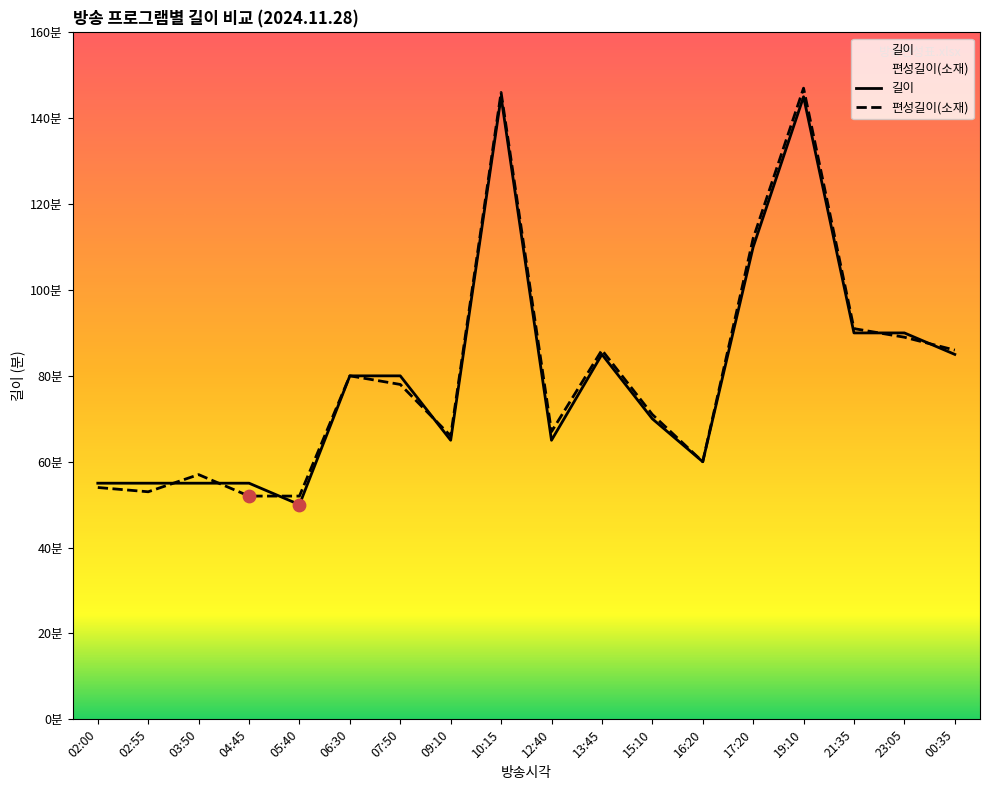

Which series contains the lowest Y value?

길이